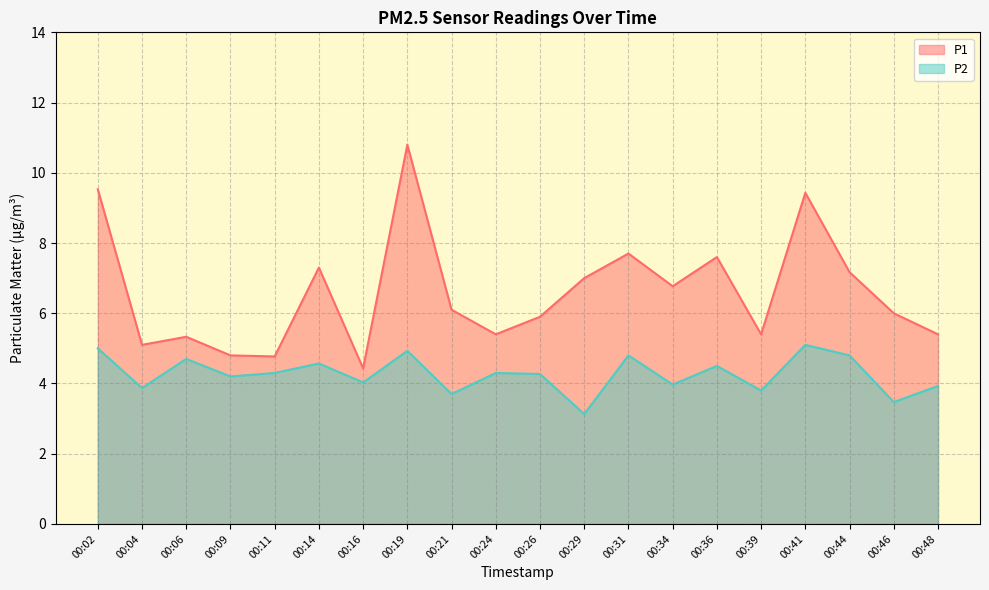

What is the total value across all series at 00:39?

9.2